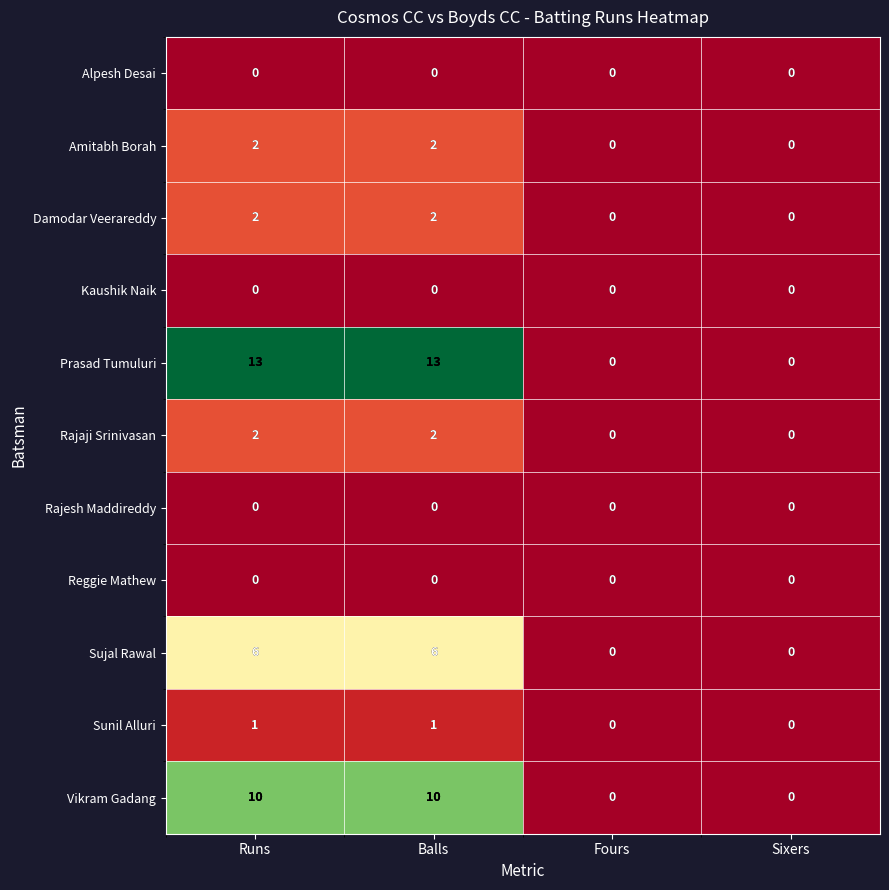

Which series changed the most between Balls and Sixers?

Prasad Tumuluri